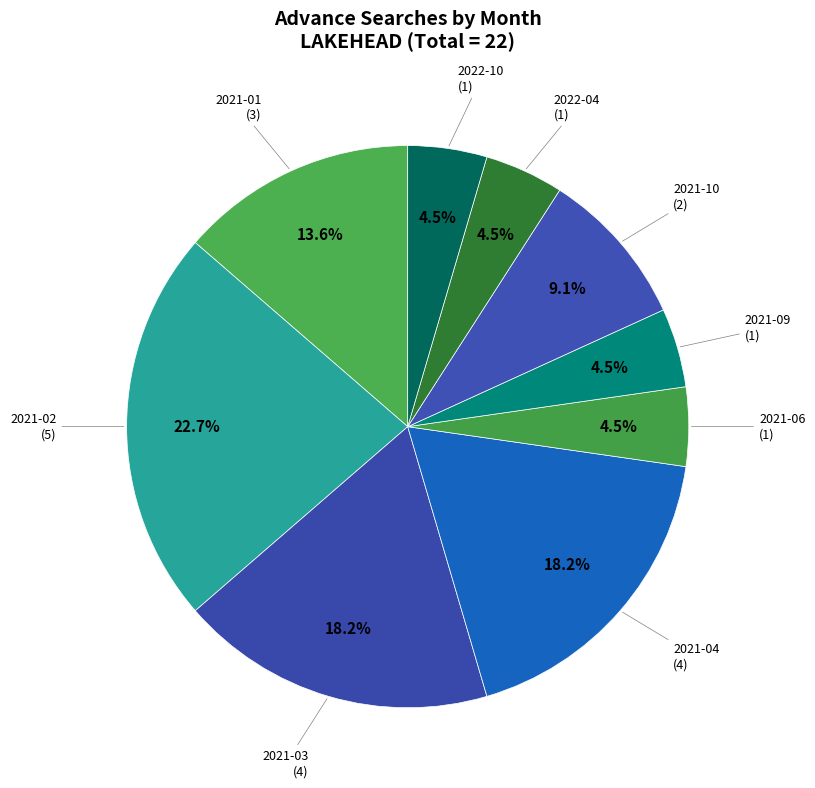

Which category has the biggest portion of the pie?

2021-02 (5)